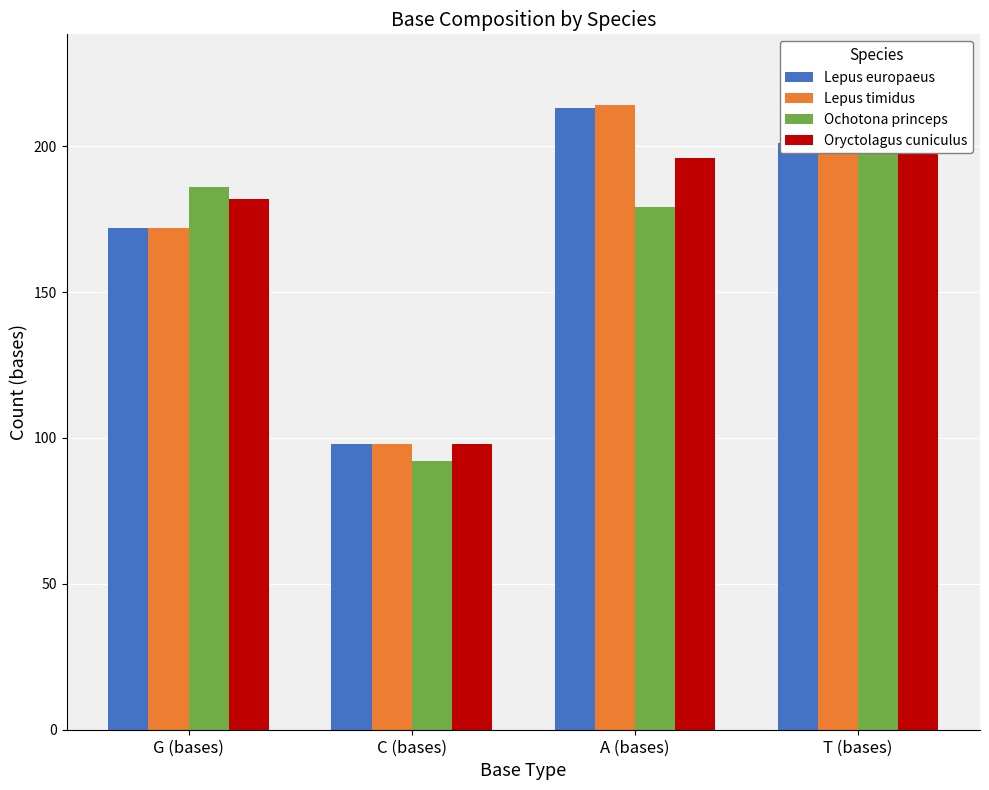

What is the label of the 2nd bar from the left?

C (bases)